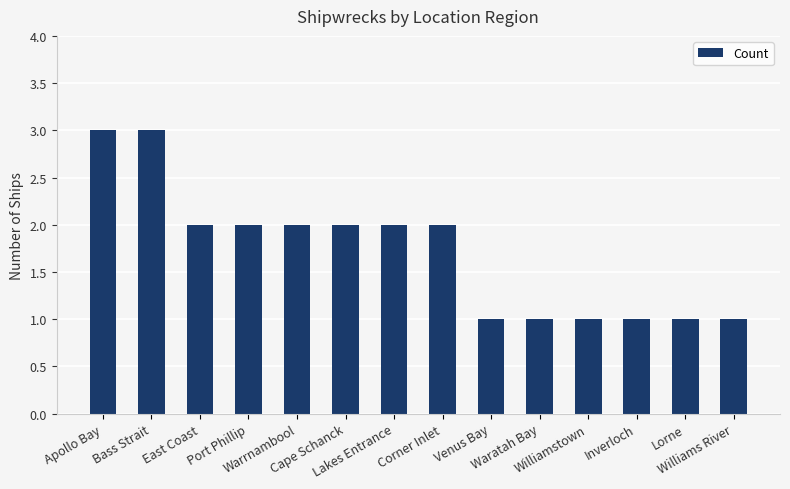

What is the label of the 5th bar from the left?

Warrnambool